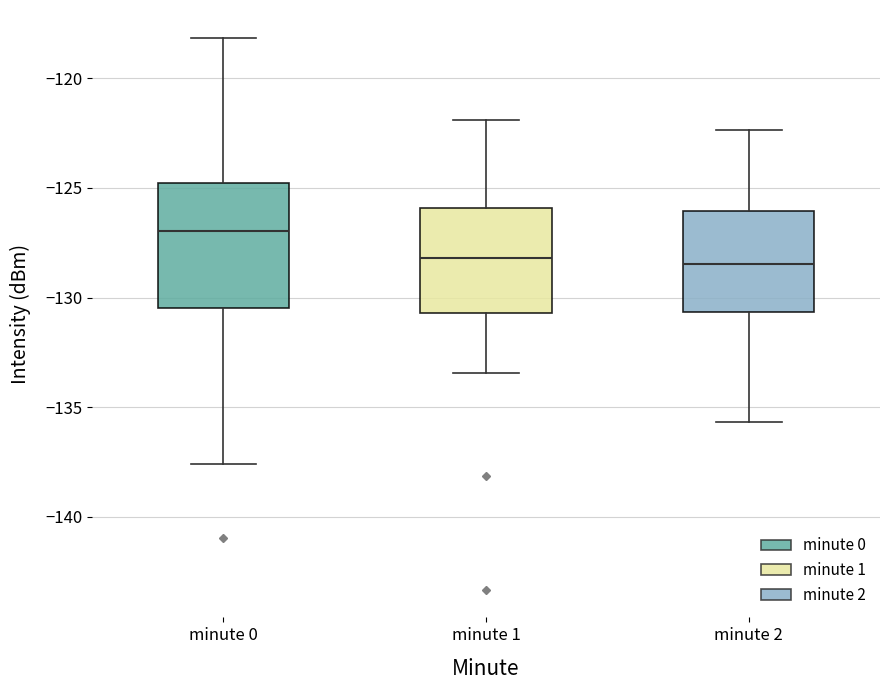

Which box is the tallest, from its lower edge to its upper edge?

minute 0